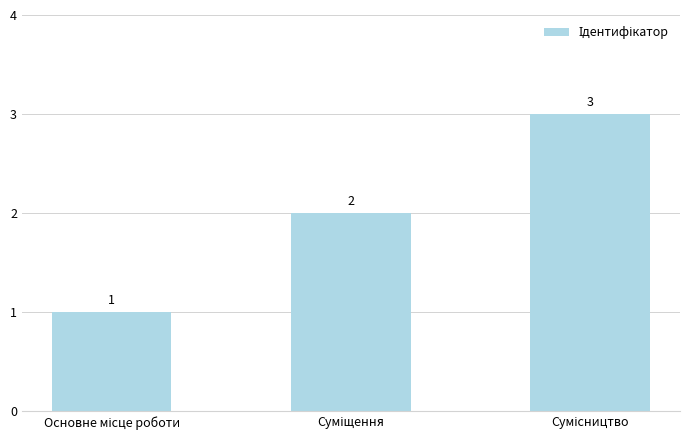

How many bars are there in total?

3